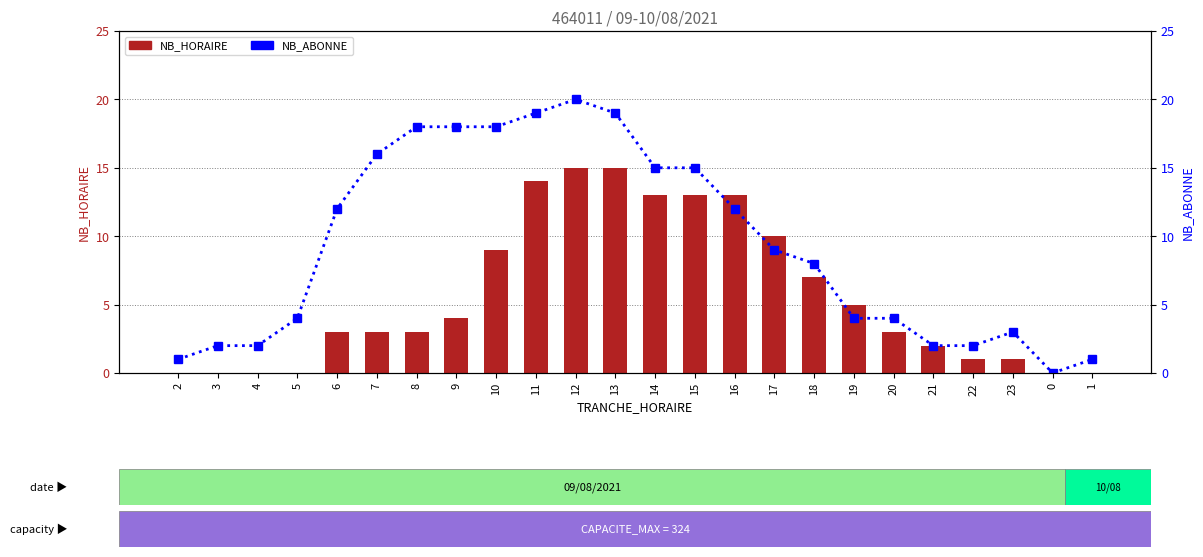

List the series in order of their peak value, lowest first.

NB_HORAIRE, NB_ABONNE